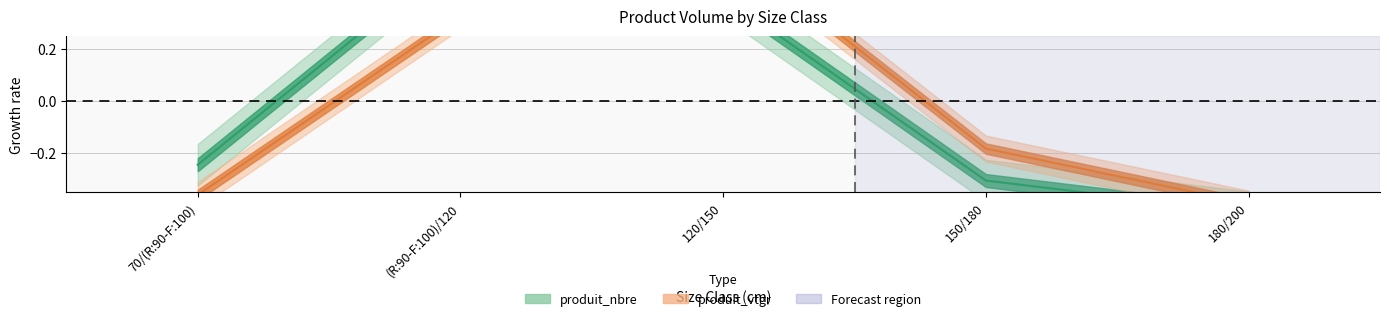

Where is produit_nbre nearest to the value 0?

70/(R:90-F:100)